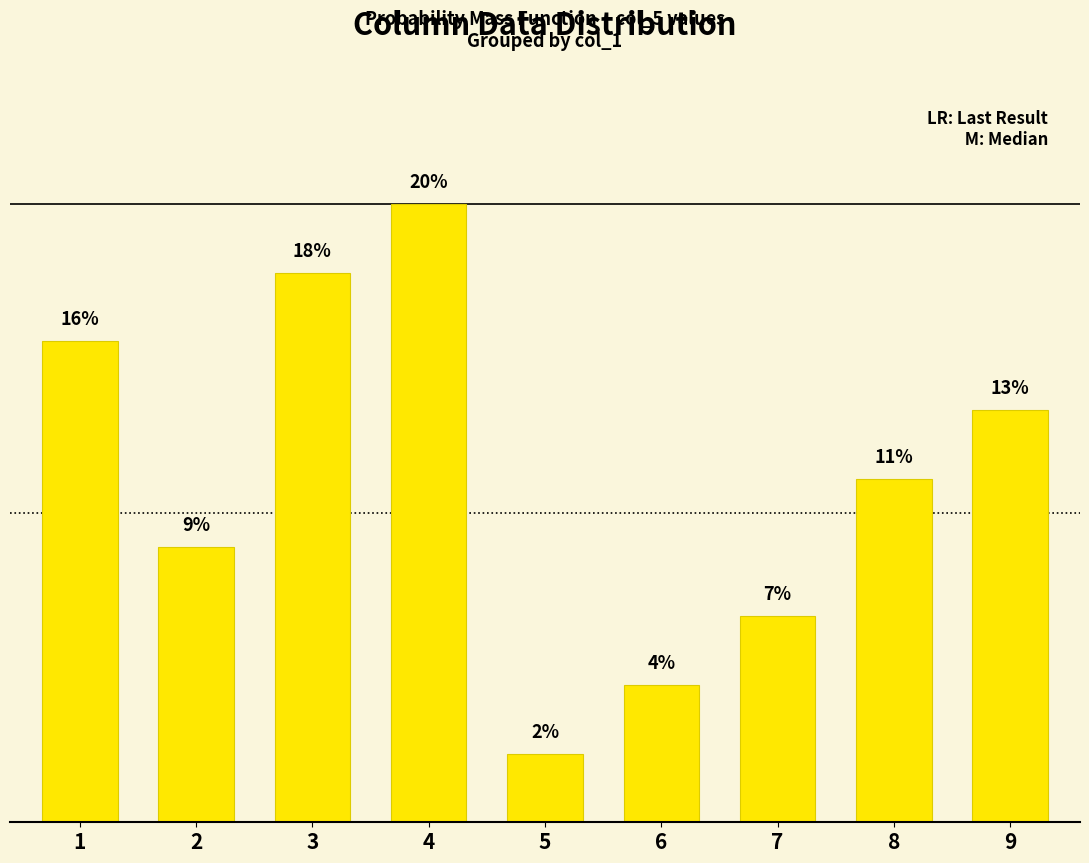

At which label does the data first exceed 11?

1